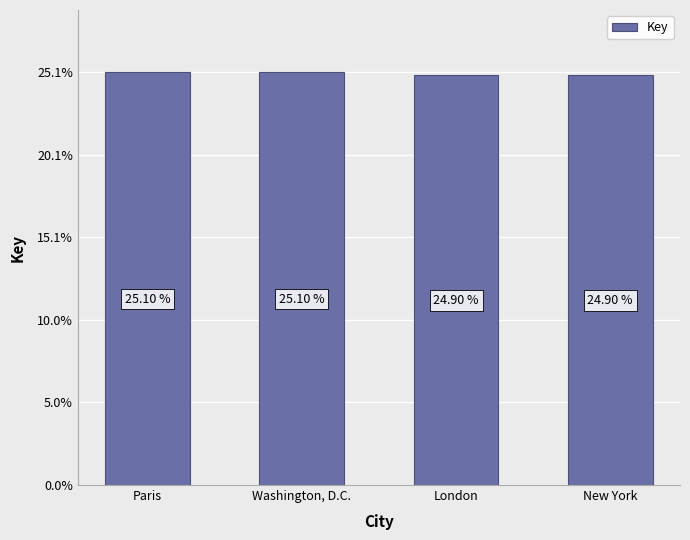

Are the bars horizontal?

No